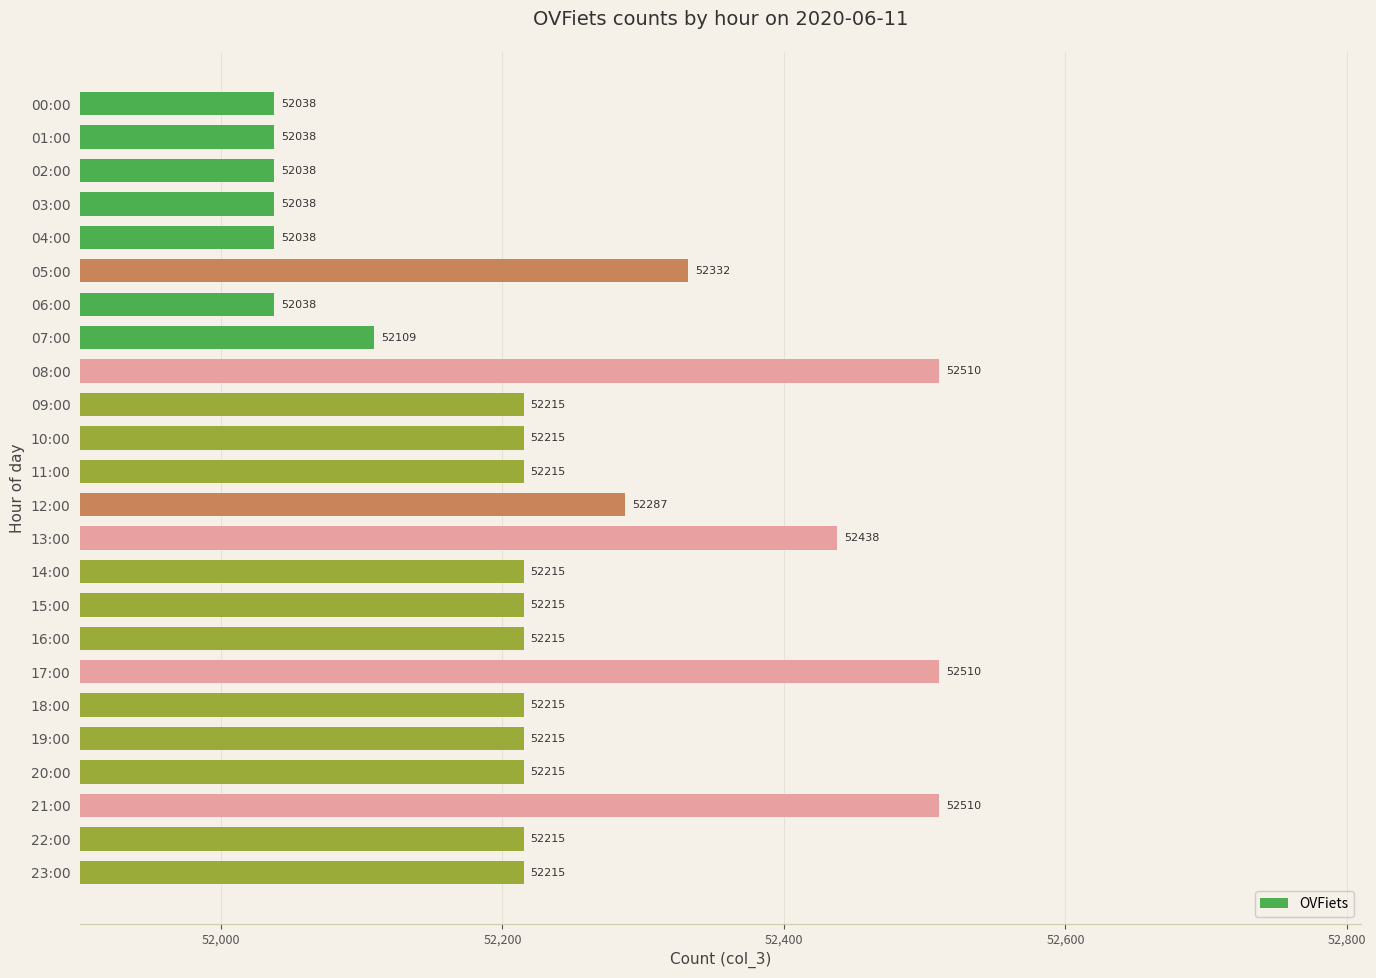

What is the change in value from 03:00 to 07:00?

+71